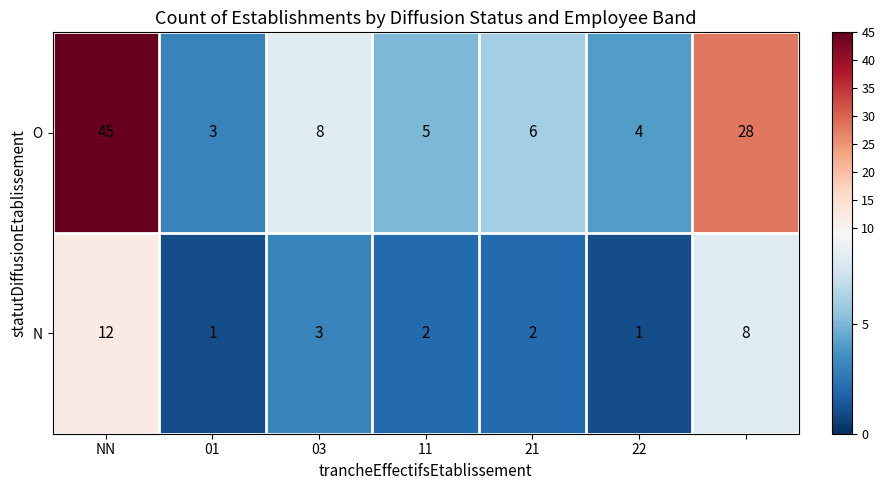

What is the maximum value shown in the chart?

45